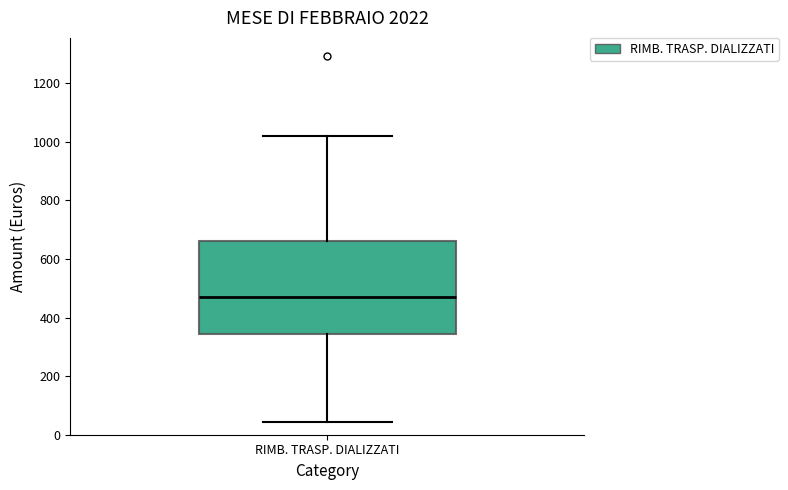

Transcribe this box plot: give where the median line is, the range the box spans, and where the two whiskers end, as read against the y-axis. The values are not printed on the chart, so give them approximately, as read against the axis.

median 460, box 340 to 660, whiskers 40 to 1020